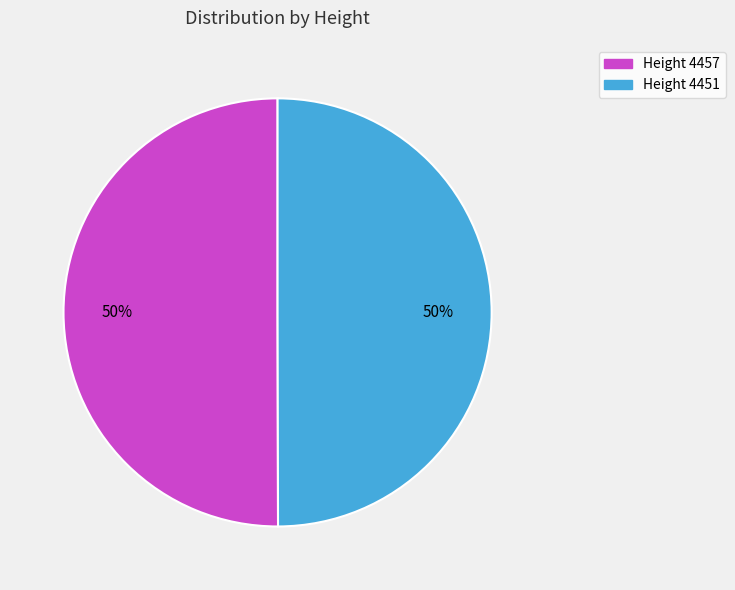

To the nearest percent, what portion does Height 4457 represent?

50%